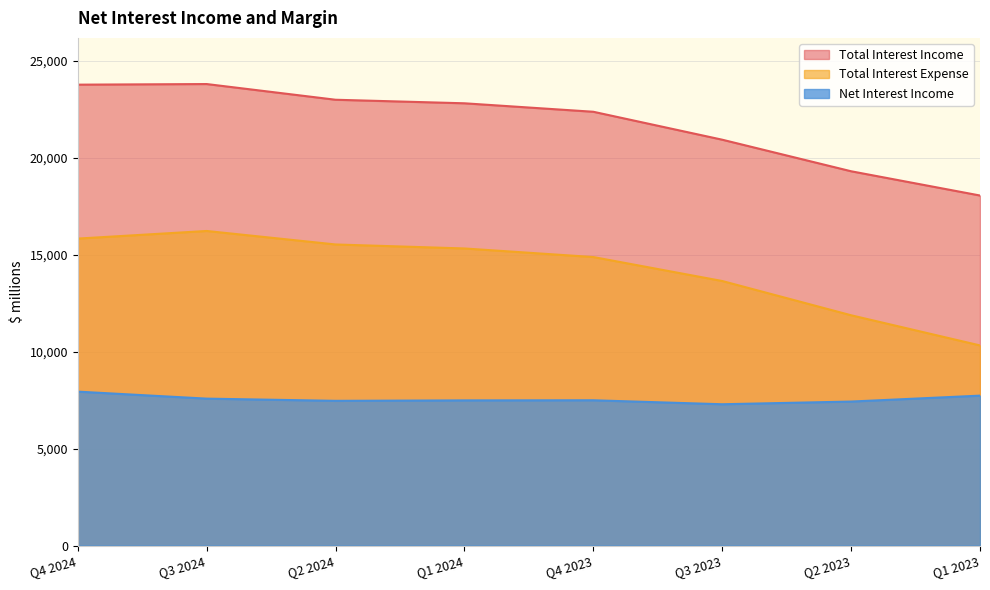

What is the value of the Net Interest Income point at the 2nd from the left?

7579